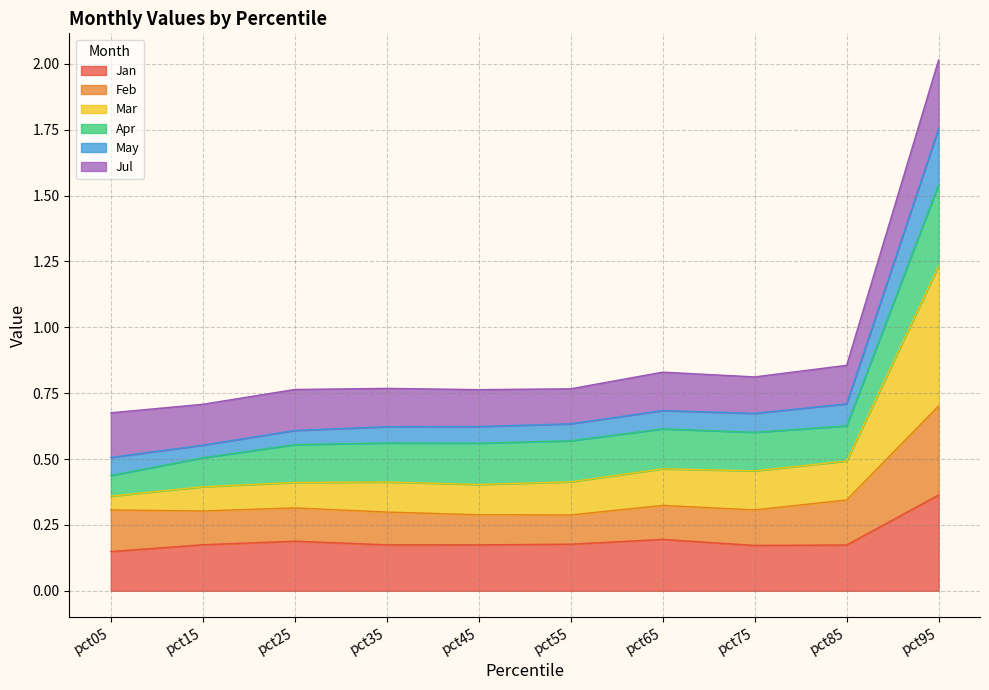

How many interior local valleys does the Mar series have?

2